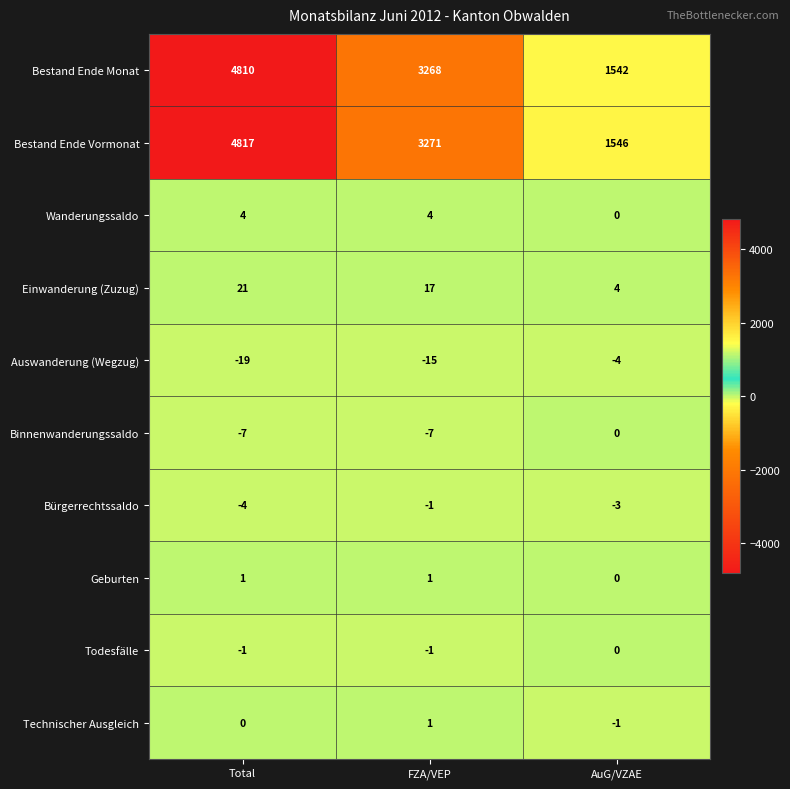

The Einwanderung (Zuzug) series shows 17 at FZA/VEP. True or false?

True